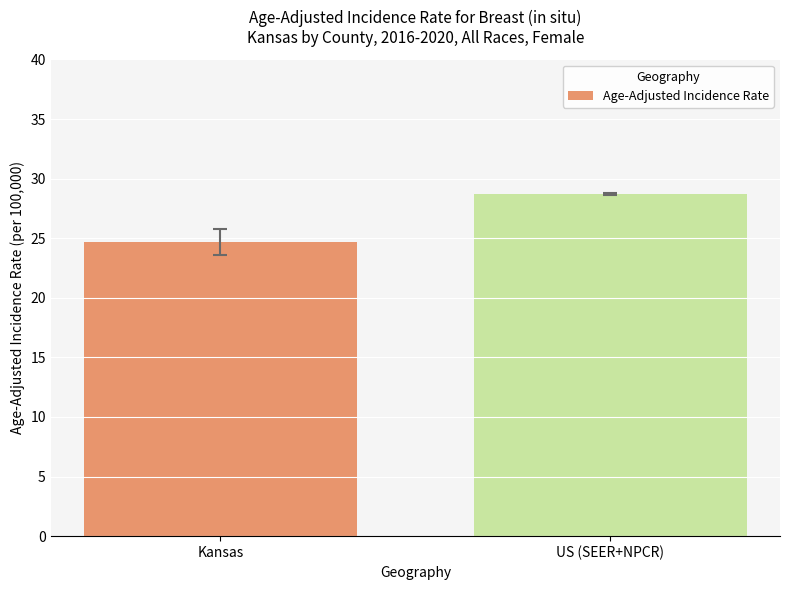

Reading left to right, extract all data points from this chart.

Kansas=24.7	US (SEER+NPCR)=28.7